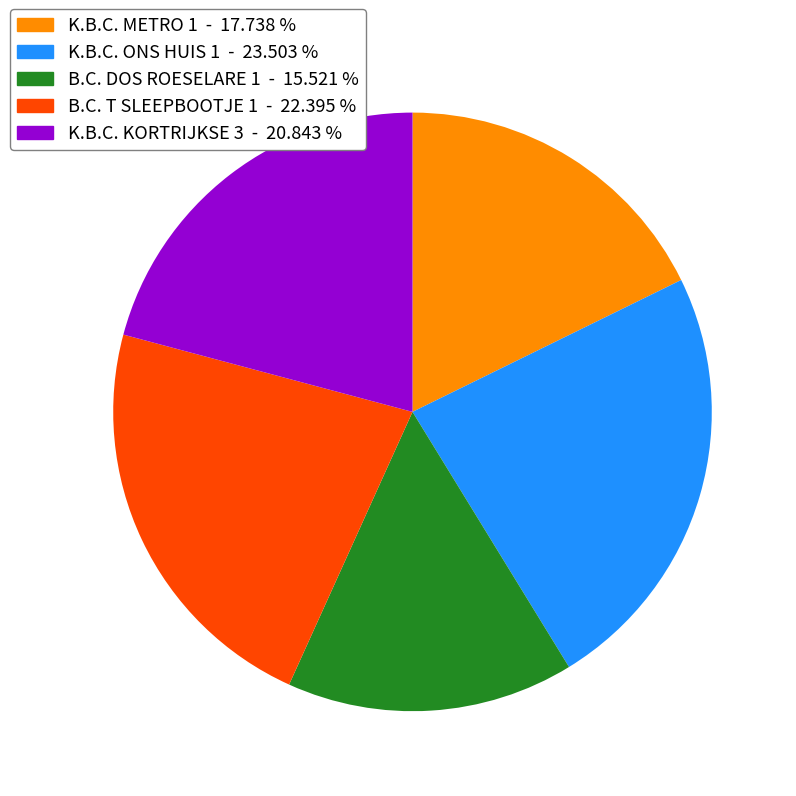

Count the number of slices in the pie.

5